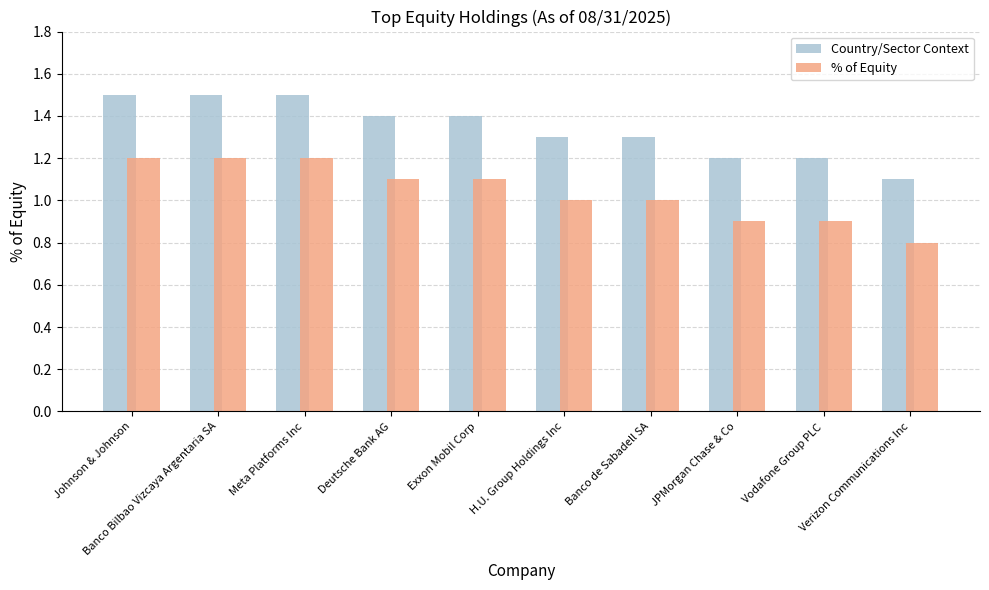

True or false: Country/Sector Context has a value of 1.4 at Deutsche Bank AG.

True